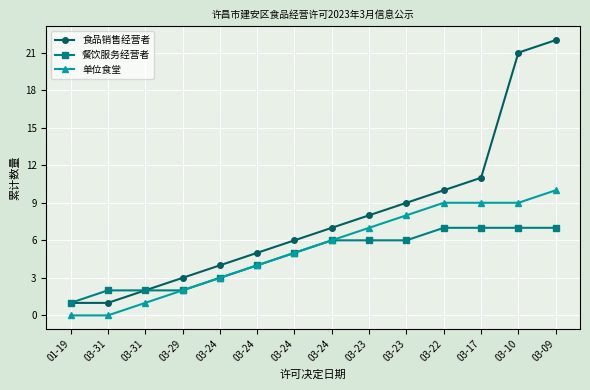

At which label does 餐饮服务经营者 reach its minimum?

01-19